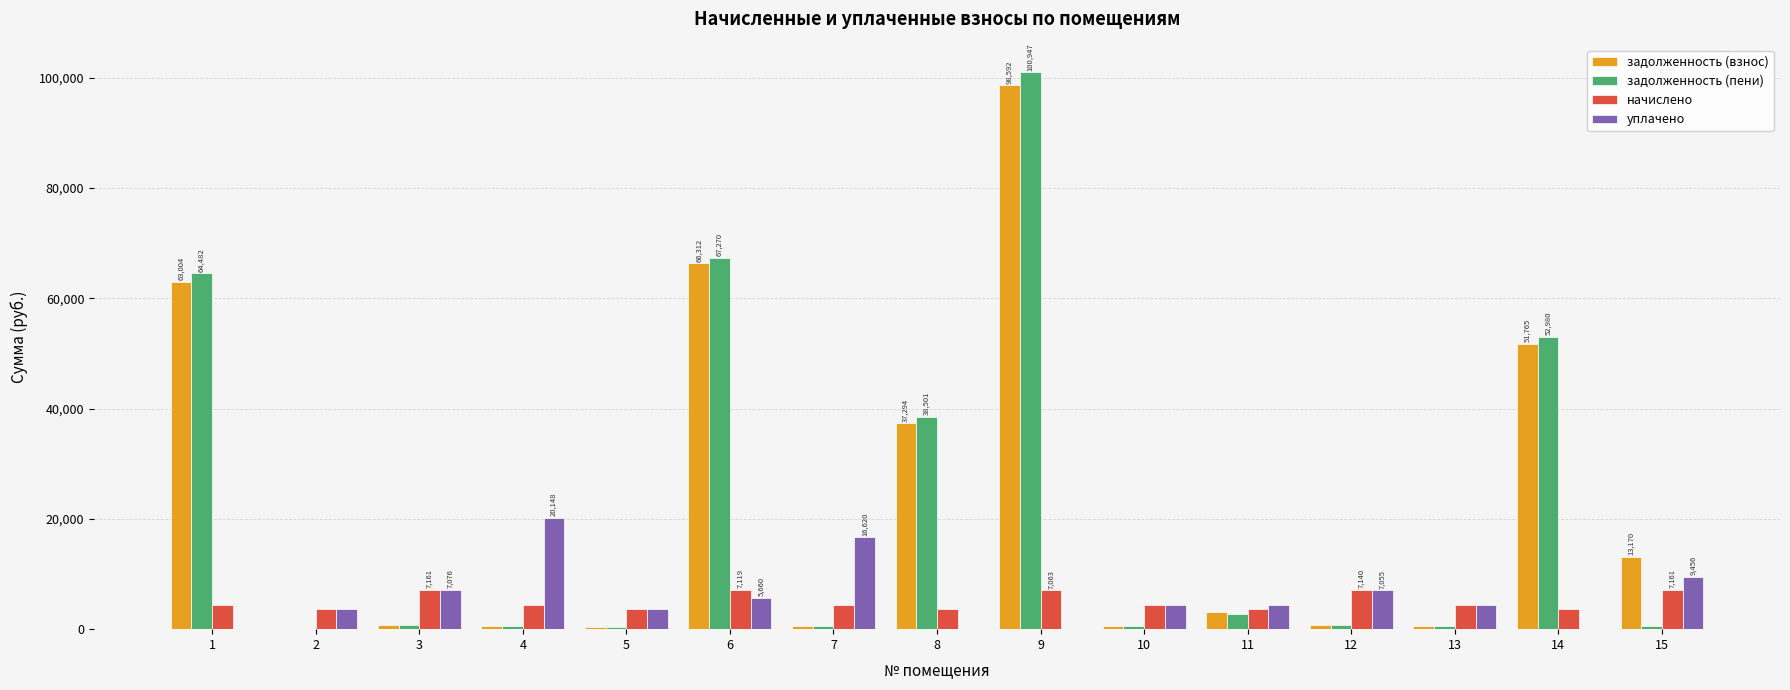

The value of уплачено at 7 is 16620.2. True or false?

True